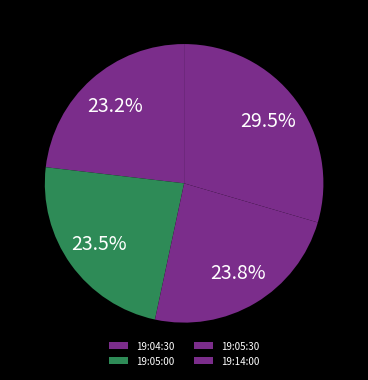

How many segments does this pie chart have?

4